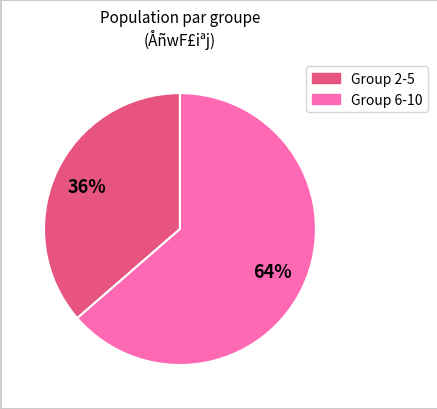

To the nearest percent, what is the average slice percentage?

50%